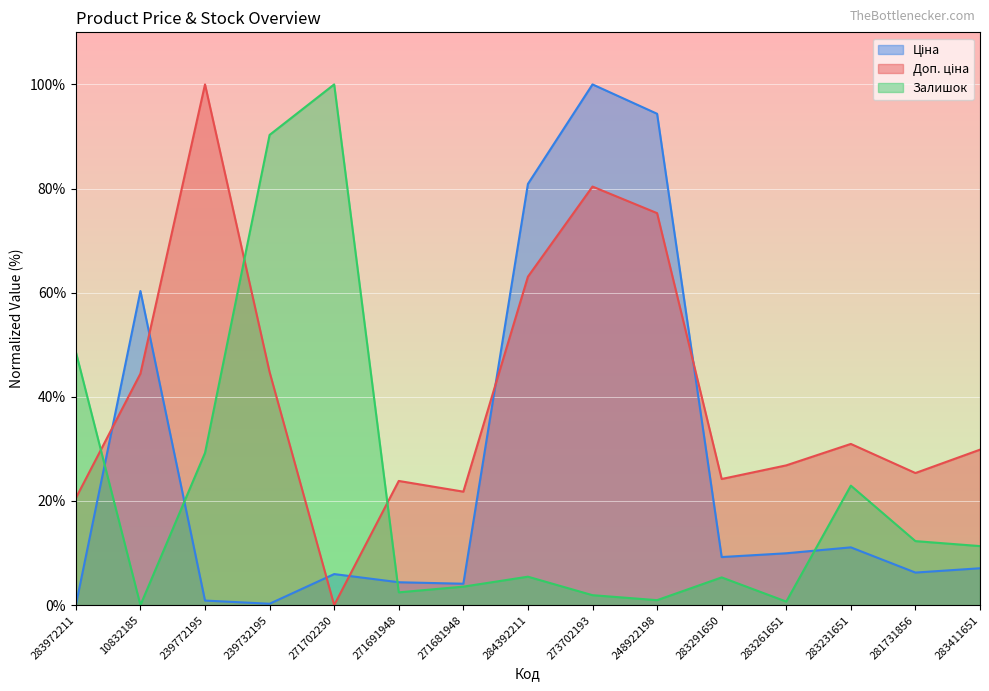

List the labels in order of Ціна value, largest first.

273702193, 248922198, 284392211, 10832185, 283231651, 283261651, 283291650, 283411651, 281731856, 271702230, 271691948, 271681948, 239772195, 239732195, 283972211